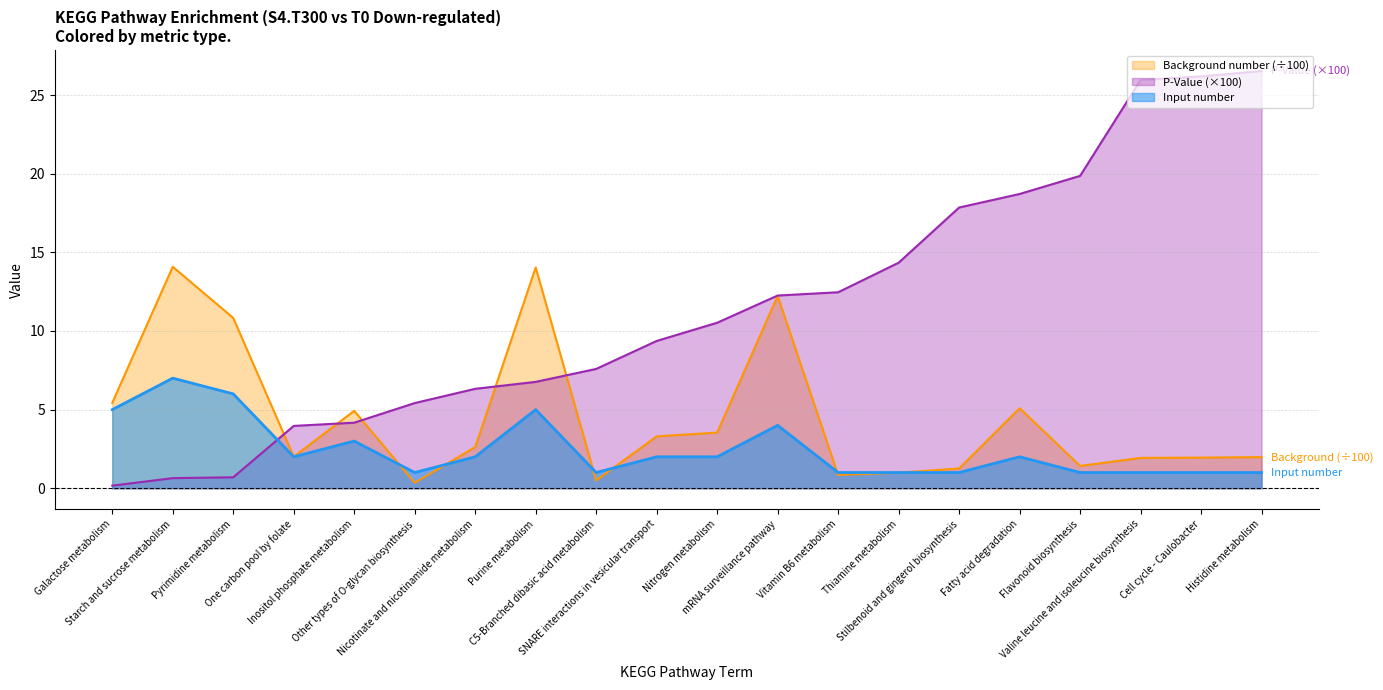

Where does the Background number series first go above 2?

Galactose metabolism